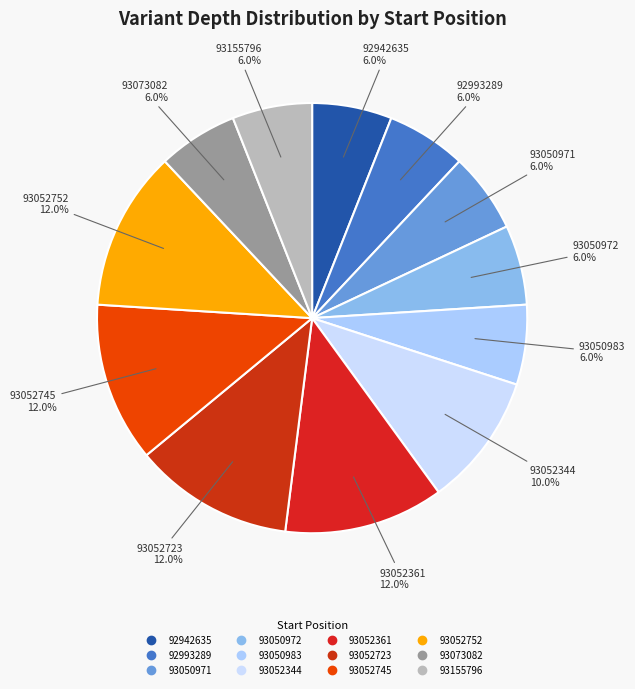

Do 93155796 and 92993289 together represent more than half of the pie?

No